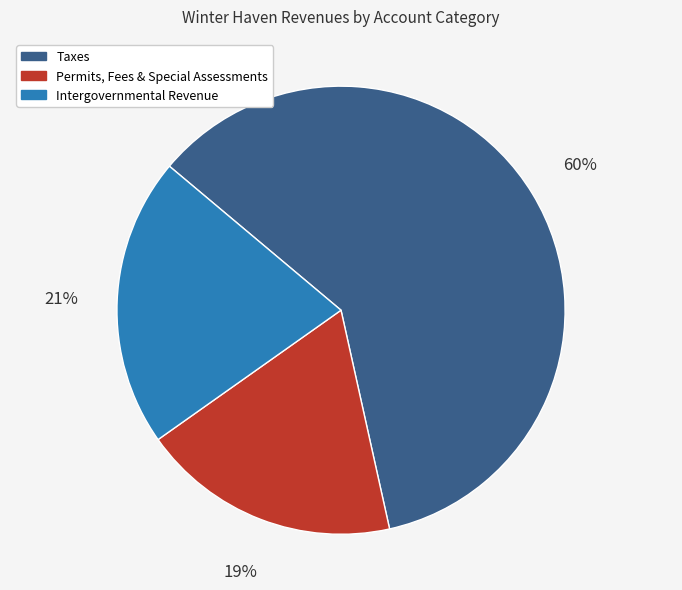

To the nearest percent, what is the average slice percentage?

33%